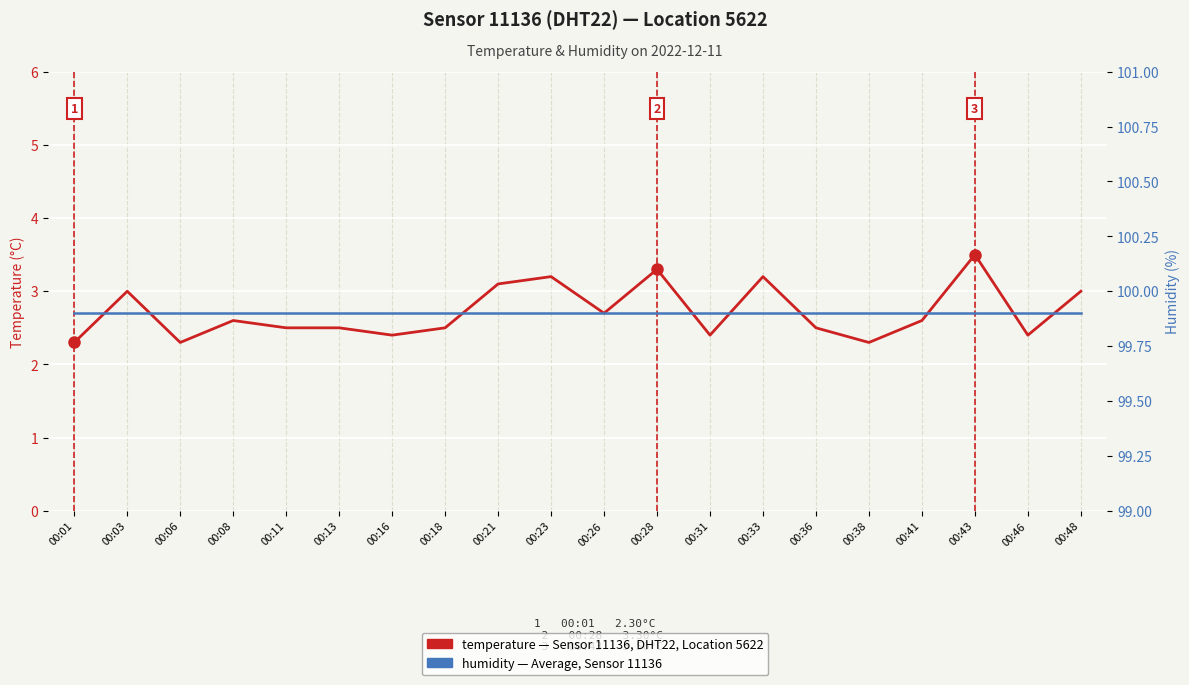

Where is humidity nearest to the value 99?

00:01